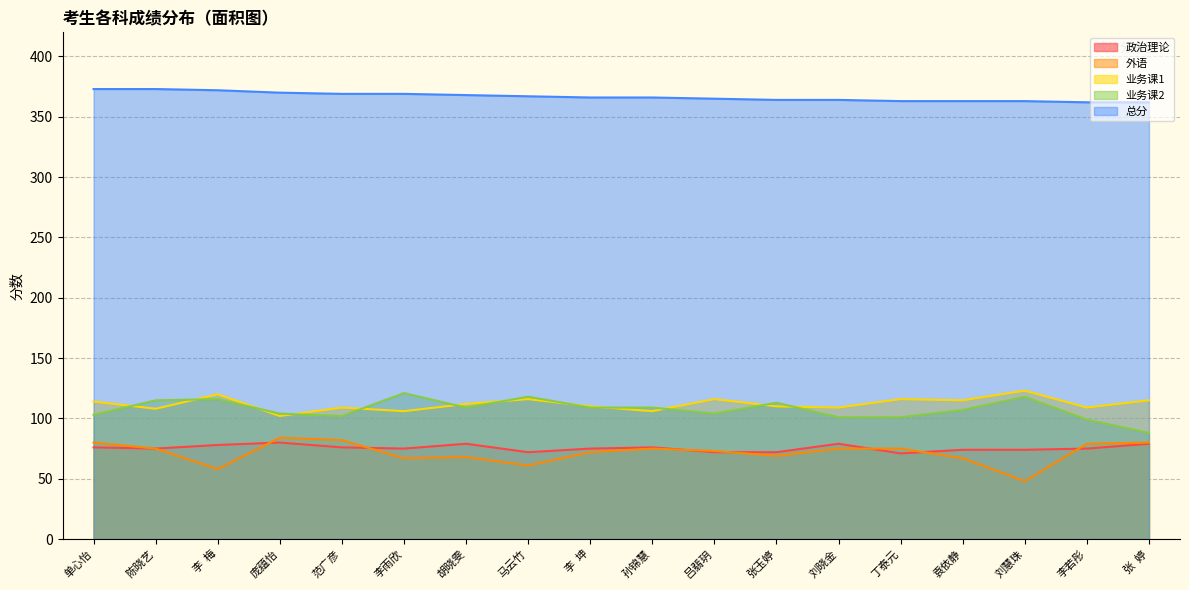

Which series ends up on top after the final intersection of 业务课1 and 业务课2?

业务课1